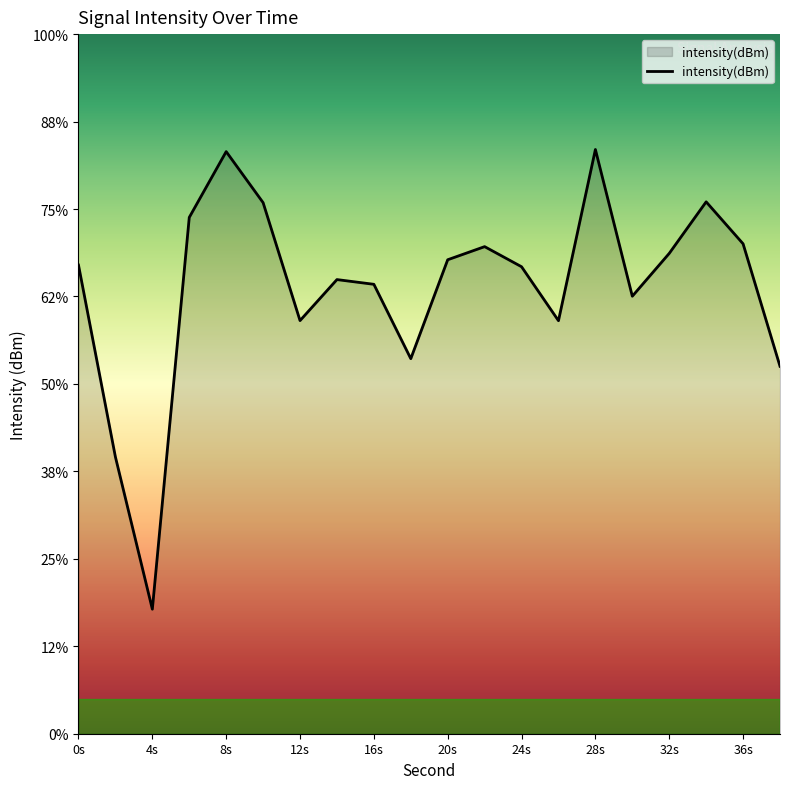

Does the chart display data point markers on the line(s)?

No